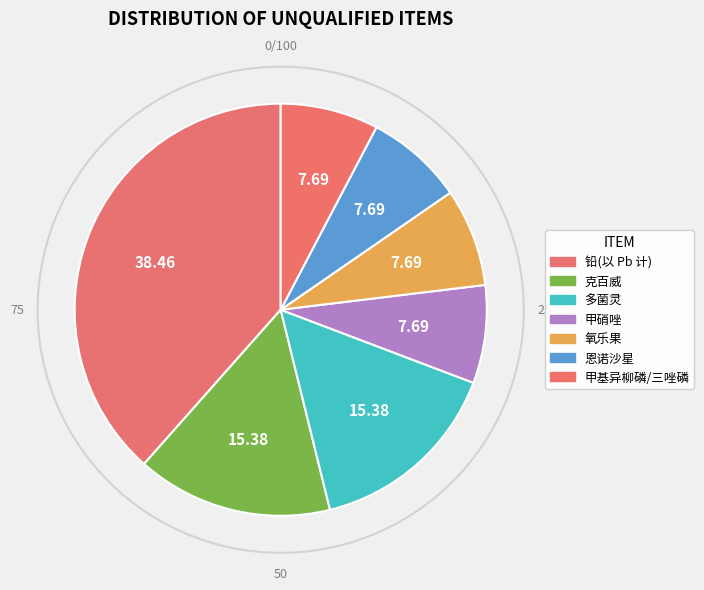

What is the largest slice in the pie chart?

铅(以 Pb 计)